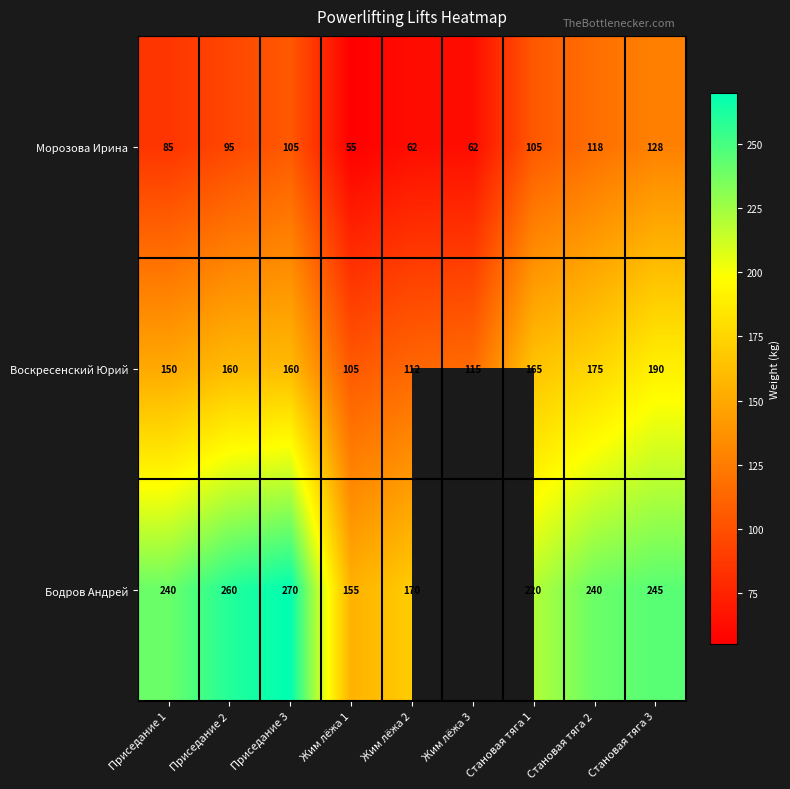

What is the maximum value shown in the chart?

270.0